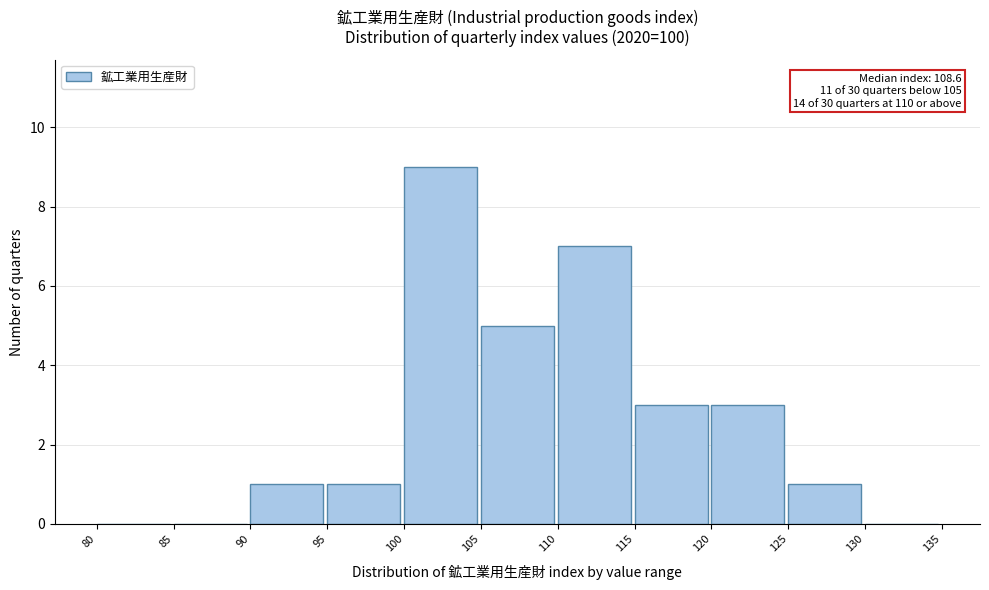

Over which range of the x-axis is the bar tallest?

100 to 105